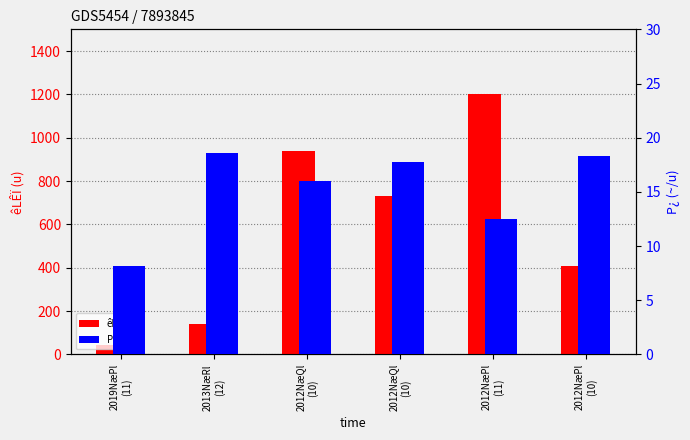

What is the difference between the maximum and second lowest values in the P¿(~/u) series?

6.1